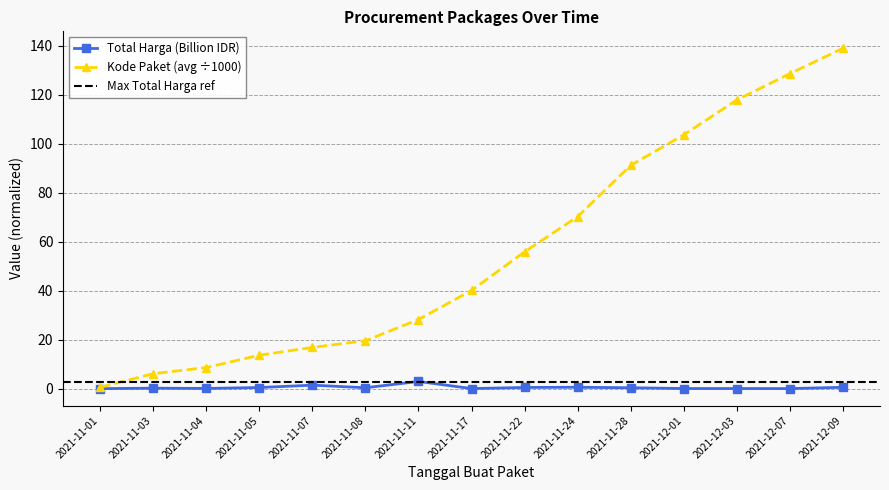

What is the difference between the maximum and second lowest values in the Total Harga (M IDR) series?

2.9